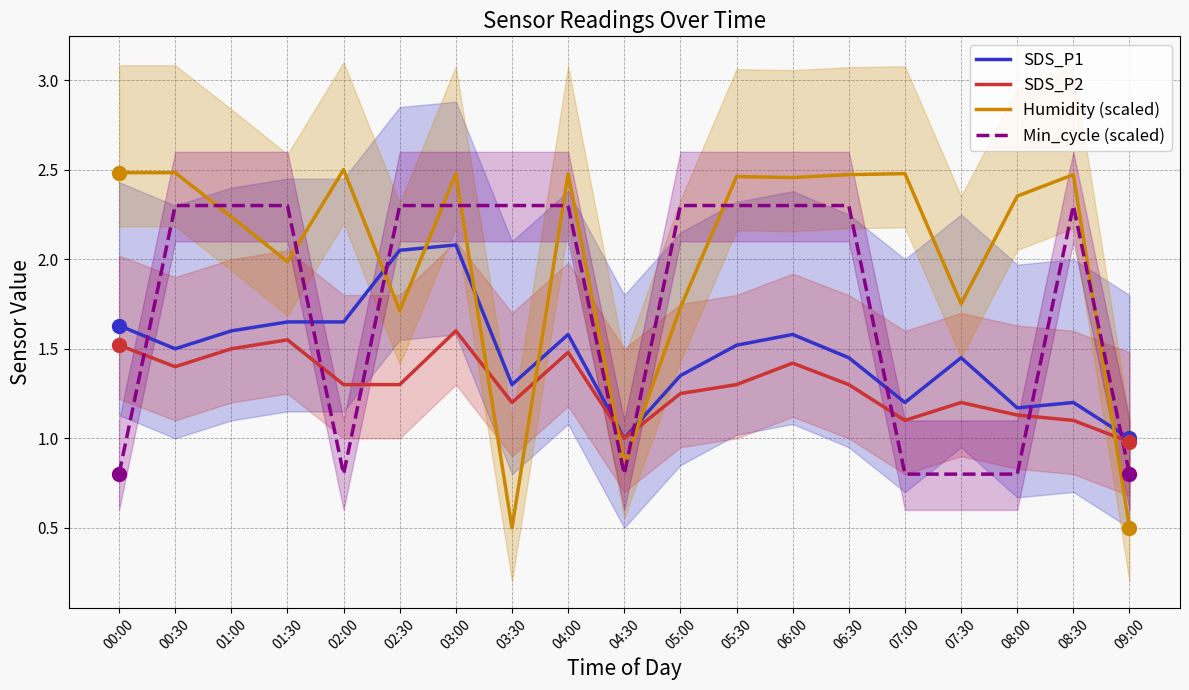

What position from the right is 03:00?

13